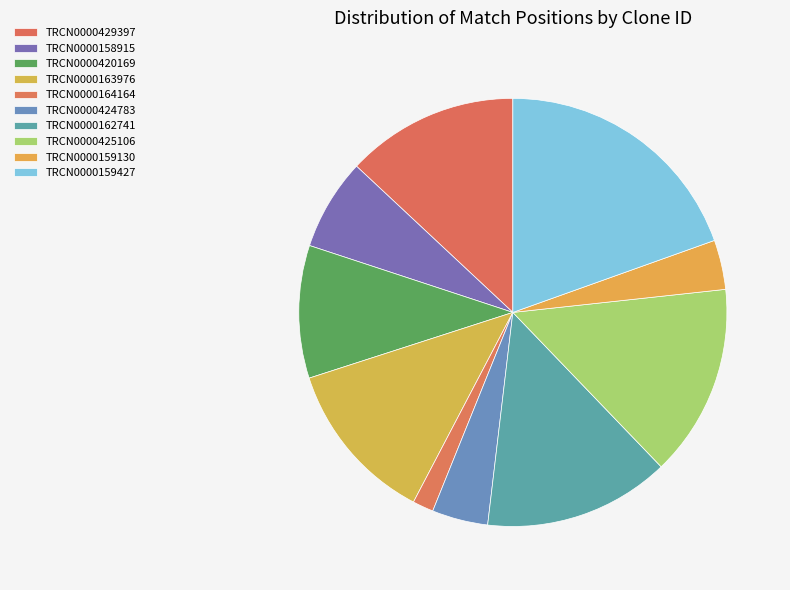

Does TRCN0000162741 represent more than half of the total?

No